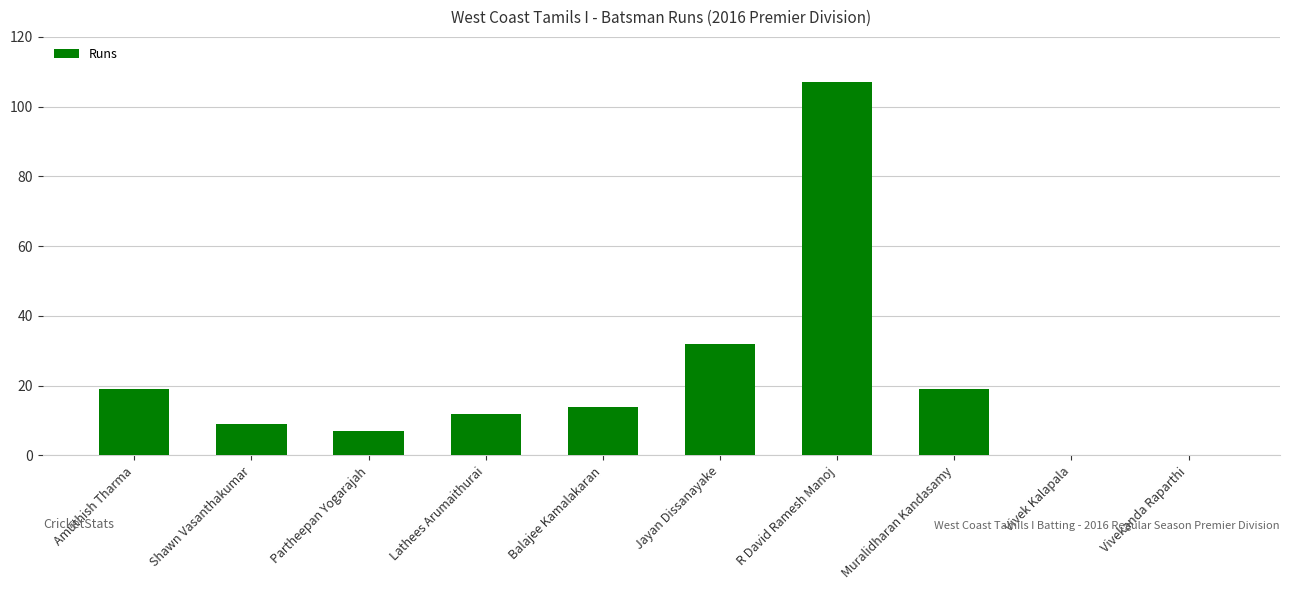

Read the value at Muralidharan Kandasamy, to the nearest 5.

20